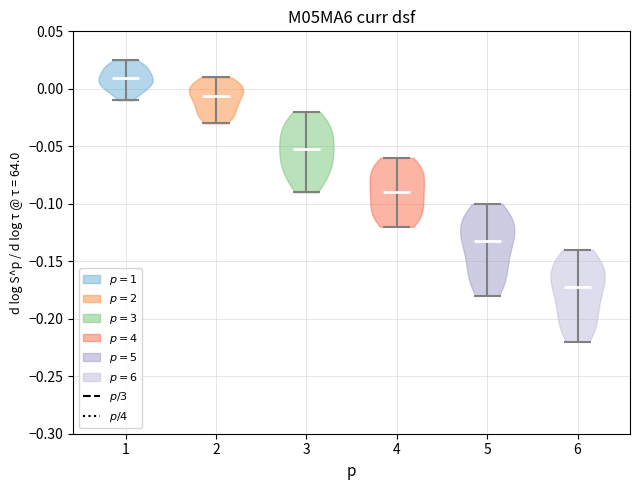

Reading left to right, read every violin against the y-axis: where its median line is, and the lowest and highest points it reaches. The values are not printed on the chart, so give them approximately, as read against the axis.

1: median line 0.010, lowest point -0.010, highest point 0.025
2: median line -0.005, lowest point -0.030, highest point 0.010
3: median line -0.050, lowest point -0.090, highest point -0.020
4: median line -0.090, lowest point -0.120, highest point -0.060
5: median line -0.130, lowest point -0.180, highest point -0.100
6: median line -0.170, lowest point -0.220, highest point -0.140